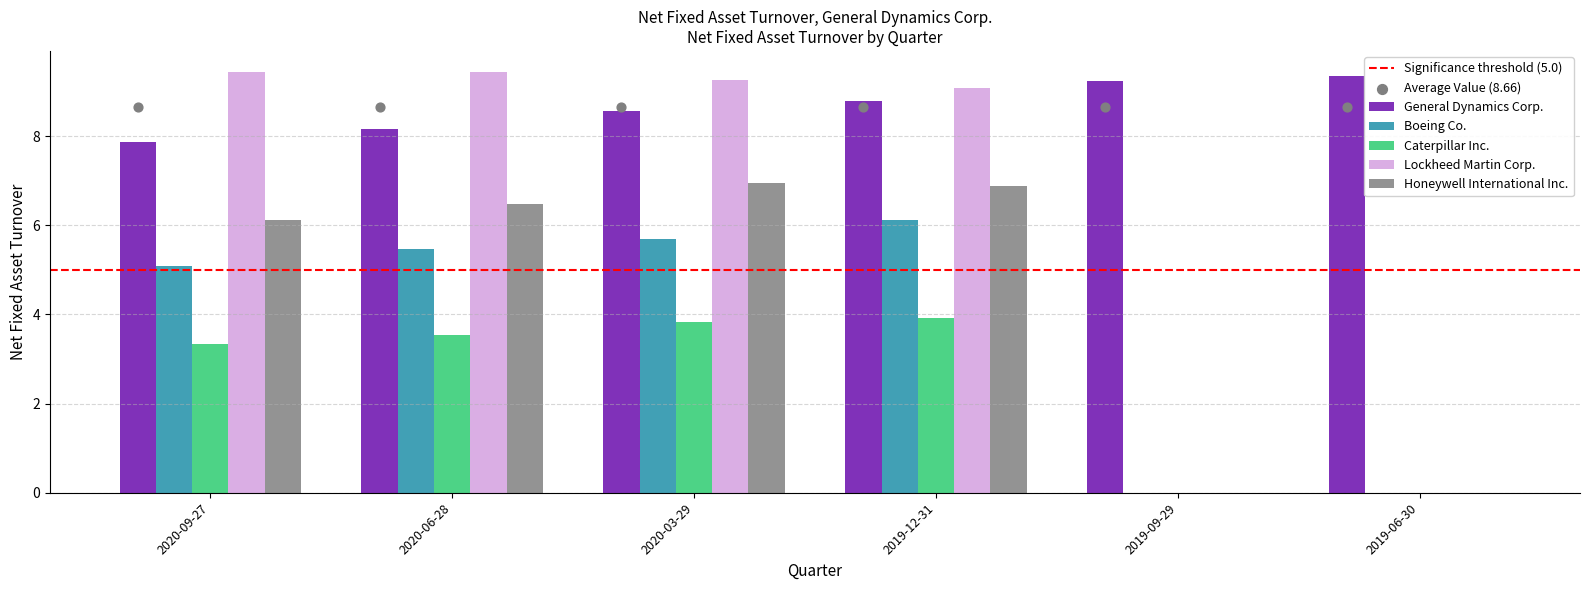

At how many categories does at least one series exceed 9?

6